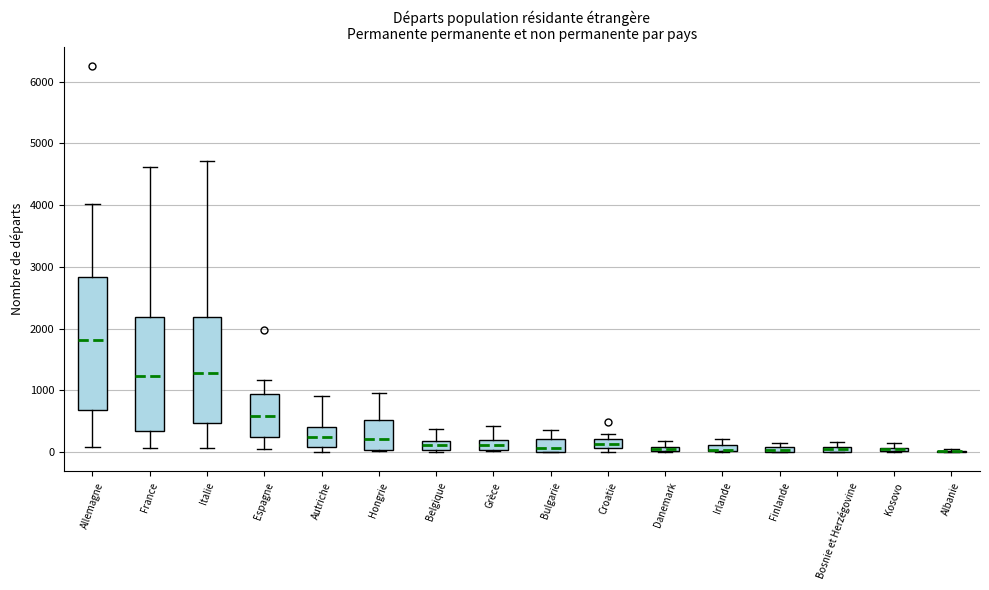

Which box is the tallest, from its lower edge to its upper edge?

Allemagne